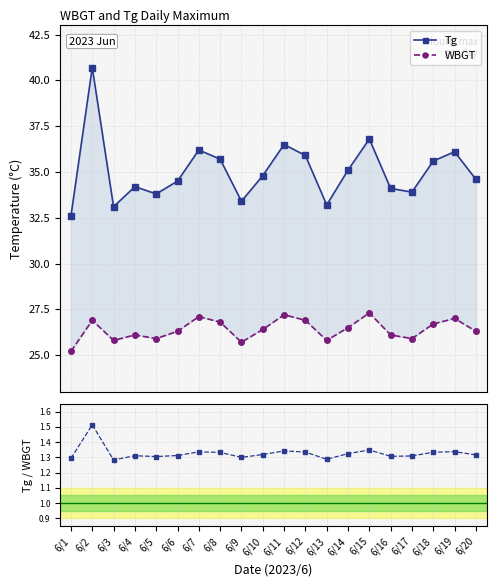

Rank the categories by WBGT value from highest to lowest.

6/15, 6/11, 6/7, 6/19, 6/2, 6/12, 6/8, 6/18, 6/14, 6/10, 6/6, 6/20, 6/4, 6/16, 6/5, 6/17, 6/3, 6/13, 6/9, 6/1